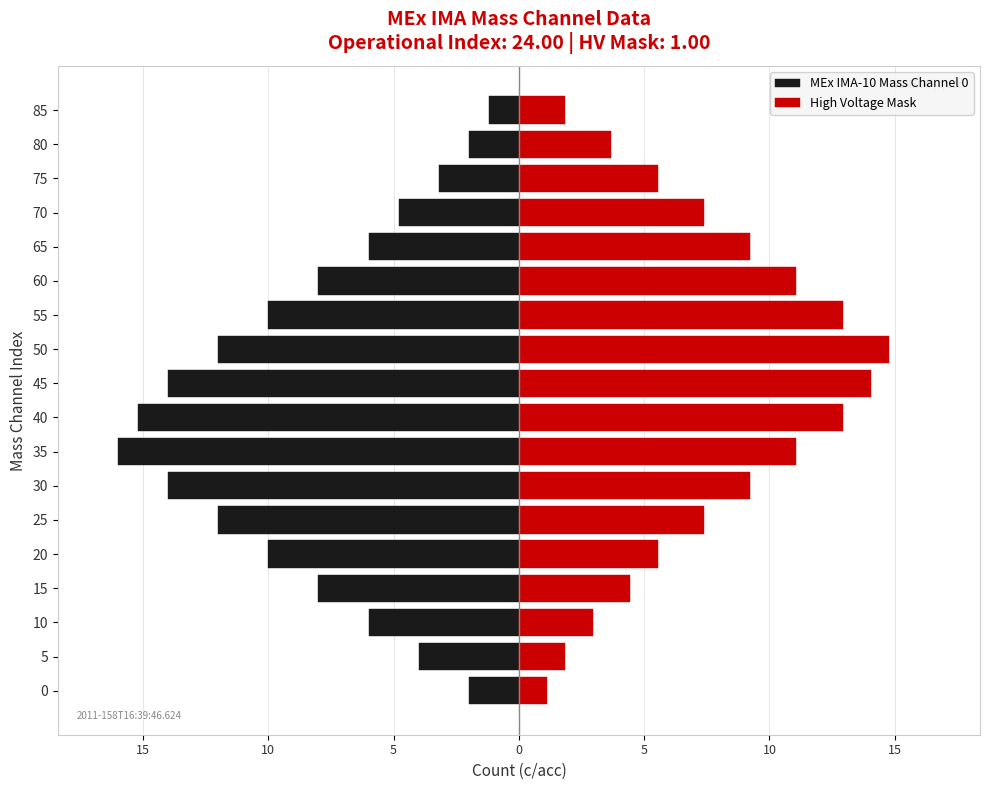

At how many categories does at least one series exceed 2?

15